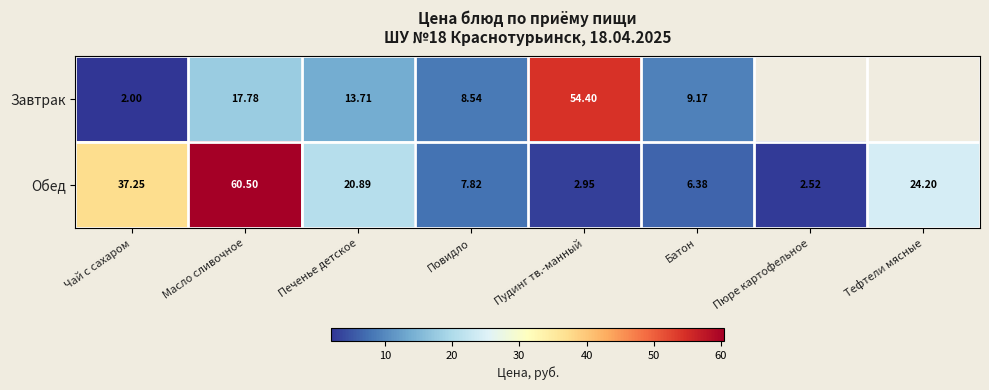

At Батон, list the series in order from smallest to largest.

Обед, Завтрак